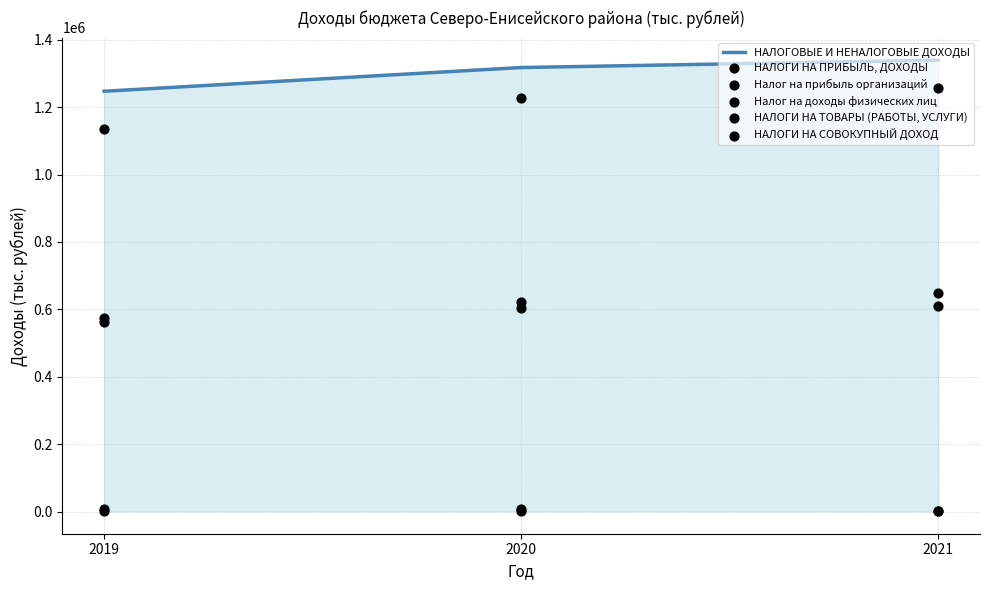

What is the total value across all series at 2020?

3782899.2